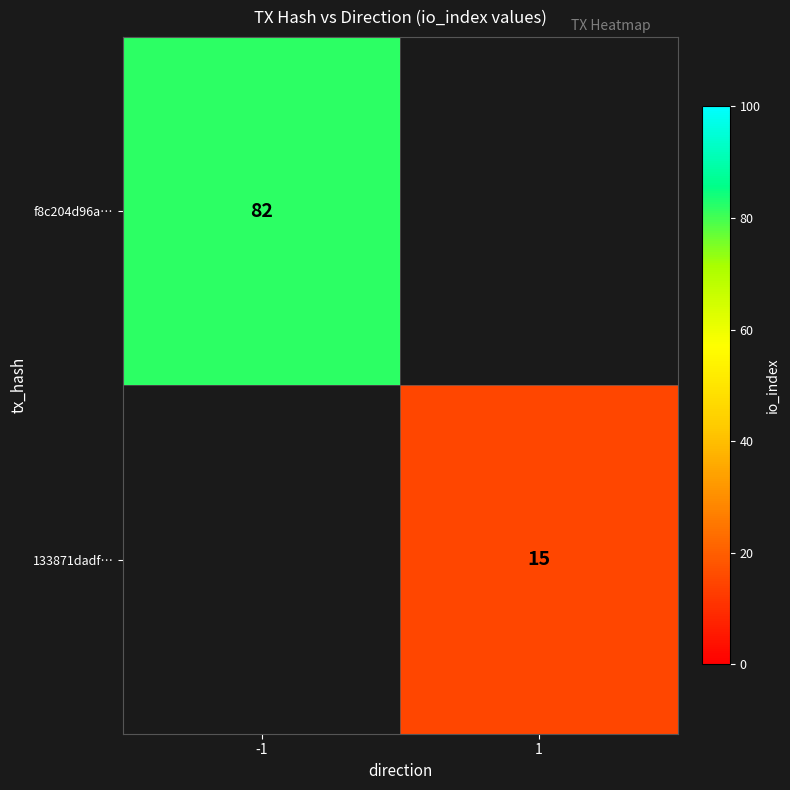

The f8c204d96a… series shows 47 at -1. True or false?

False